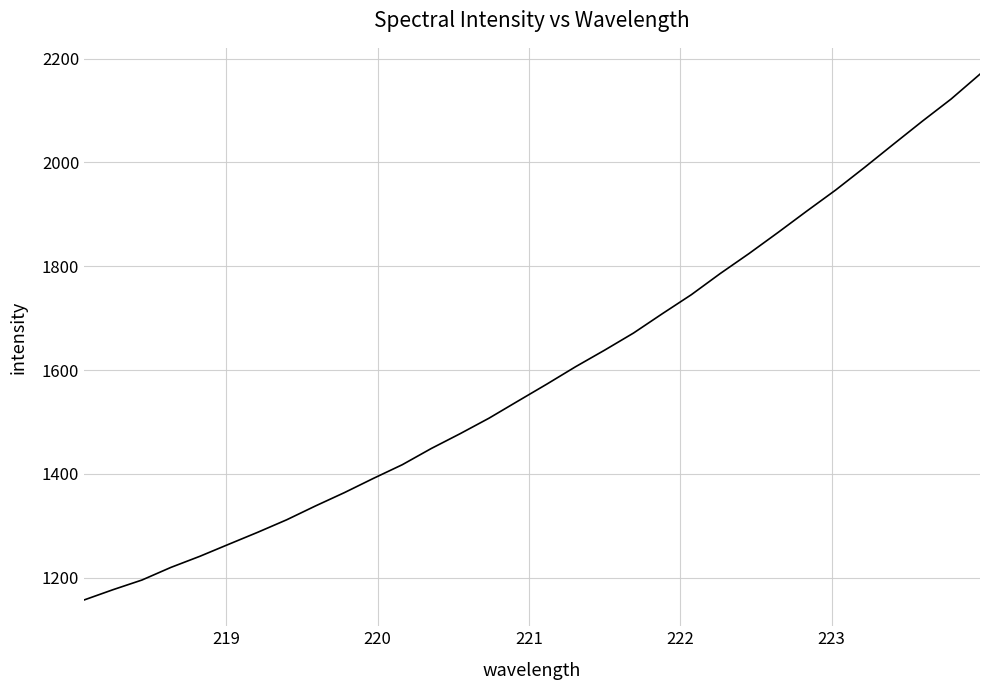

What is the smallest value displayed?

1157.1